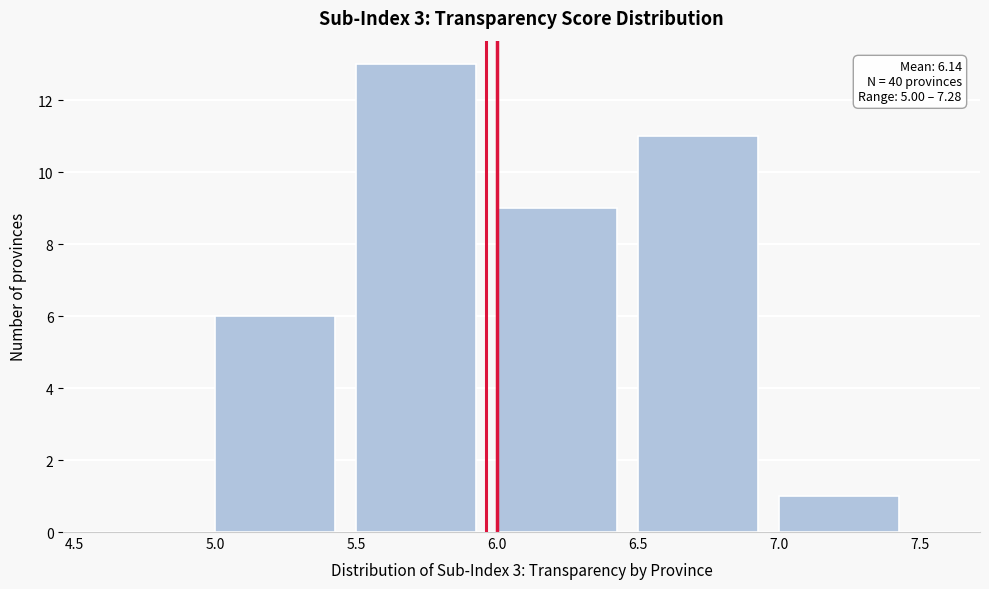

Reading right to left, extract all data points from this chart.

7.0=1	6.5=11	6.0=9	5.5=13	5.0=6	4.5=0